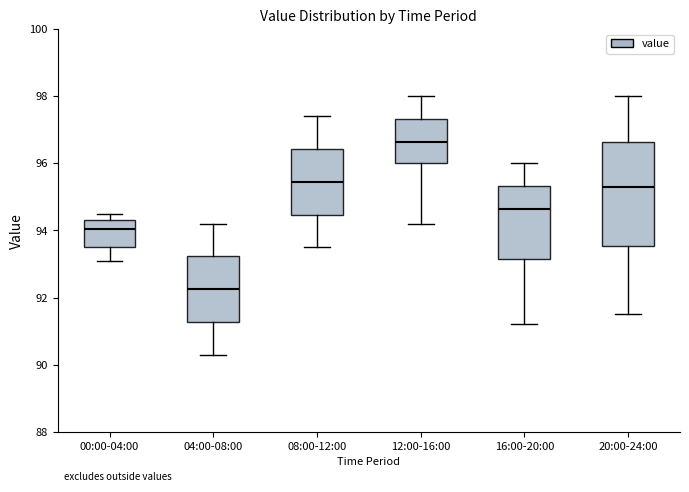

Reading left to right, read every box against the y-axis: the position of its median line, the range the box covers, and the ends of its whiskers. The values are not printed on the chart, so give them approximately, as read against the axis.

00:00-04:00: median 94.0, box 93.6 to 94.4, whiskers 93.2 to 94.6
04:00-08:00: median 92.2, box 91.2 to 93.2, whiskers 90.4 to 94.2
08:00-12:00: median 95.4, box 94.4 to 96.4, whiskers 93.6 to 97.4
12:00-16:00: median 96.6, box 96.0 to 97.4, whiskers 94.2 to 98.0
16:00-20:00: median 94.6, box 93.2 to 95.4, whiskers 91.2 to 96.0
20:00-24:00: median 95.4, box 93.6 to 96.6, whiskers 91.6 to 98.0